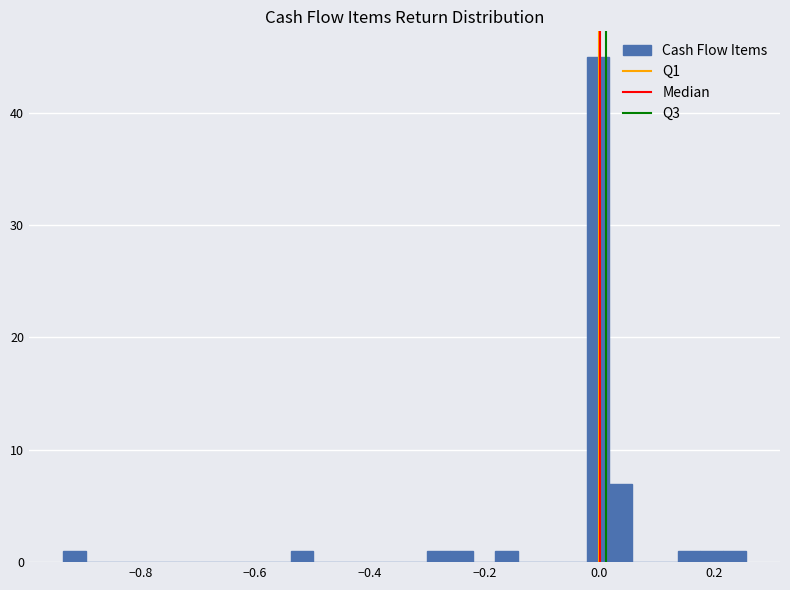

Around what value on the x-axis is the tallest bar? Give the approximate position of its centre, as read against the axis.

0.00